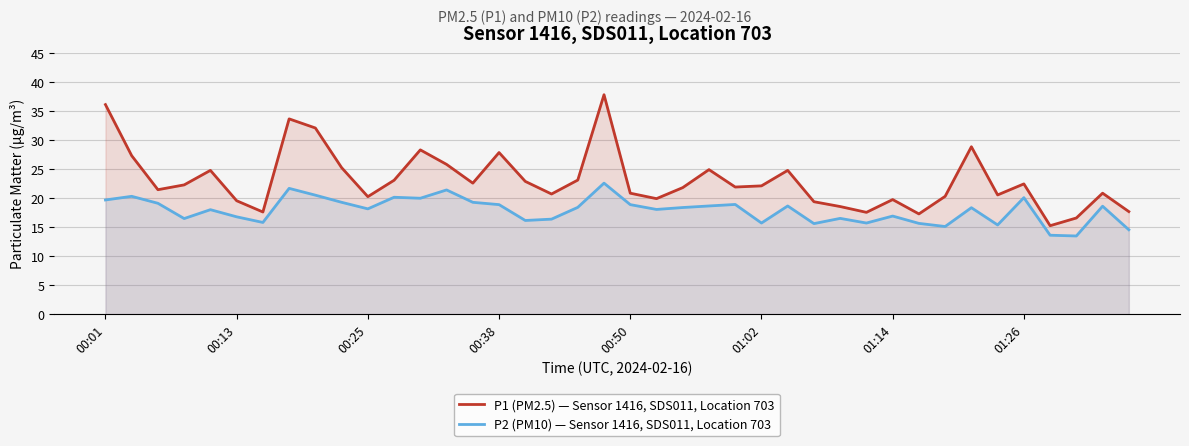

Reading left to right, extract all data points from this chart.

P1 (PM2.5) — Sensor 1416, SDS011, Location 703: 36.1	27.3	21.5	22.3	24.8	19.6	17.6	33.7	32.1	25.3	20.3	23.1	28.3	25.8	22.6	27.9	22.9	20.7	23.1	37.8	20.9	19.9	21.8	24.9	21.9	22.1	24.8	19.4	18.6	17.6	19.8	17.3	20.3	28.9	20.6	22.5	15.3	16.6	20.9	17.7
P2 (PM10) — Sensor 1416, SDS011, Location 703: 19.7	20.3	19.1	16.5	18.0	16.8	15.8	21.7	20.5	19.3	18.2	20.2	20.0	21.4	19.3	18.9	16.2	16.4	18.4	22.6	18.9	18.1	18.4	18.7	18.9	15.7	18.7	15.6	16.5	15.7	16.9	15.7	15.1	18.4	15.4	20.1	13.6	13.5	18.6	14.6